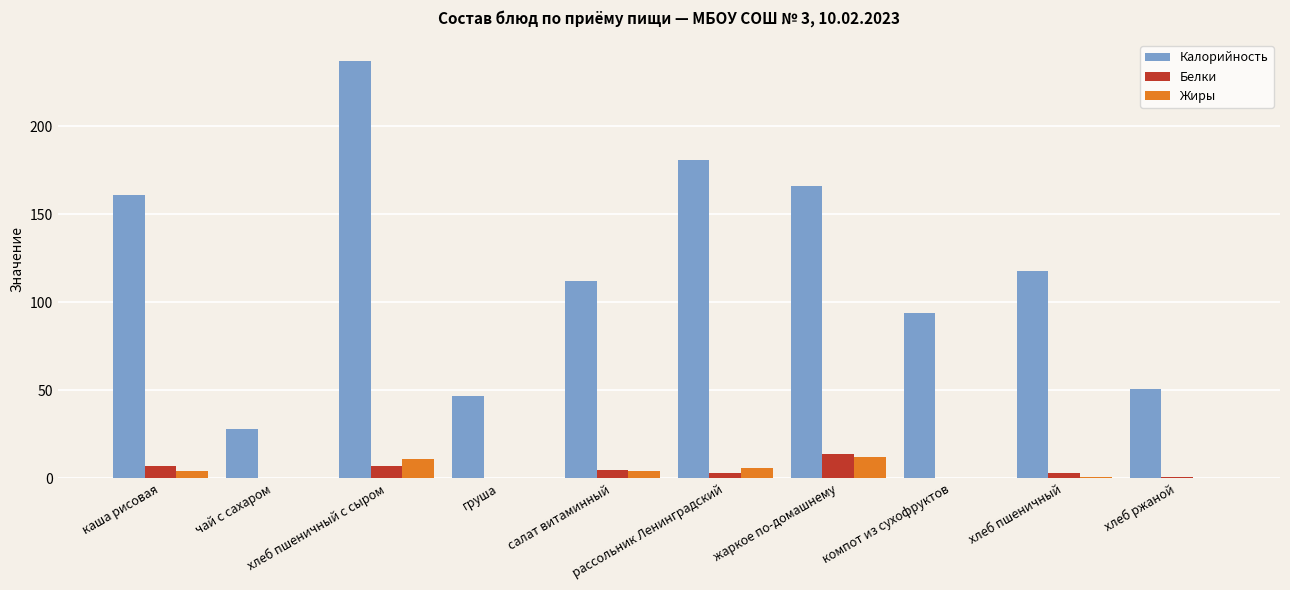

Is the value of Калорийность at каша рисовая greater than the value of Жиры at хлеб ржаной?

Yes